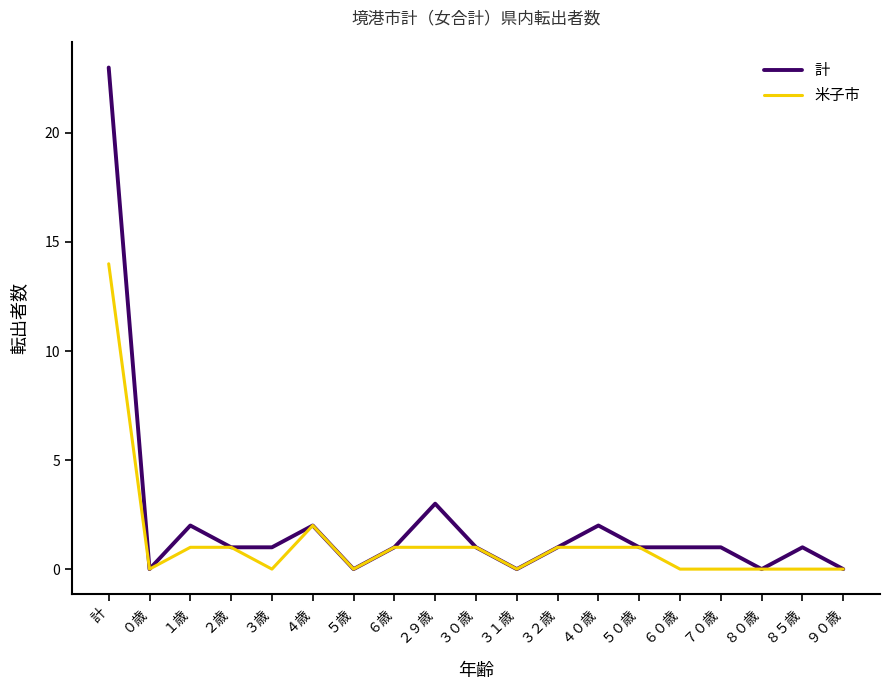

True or false: 計 has more than 2 points higher than both neighbors.

True